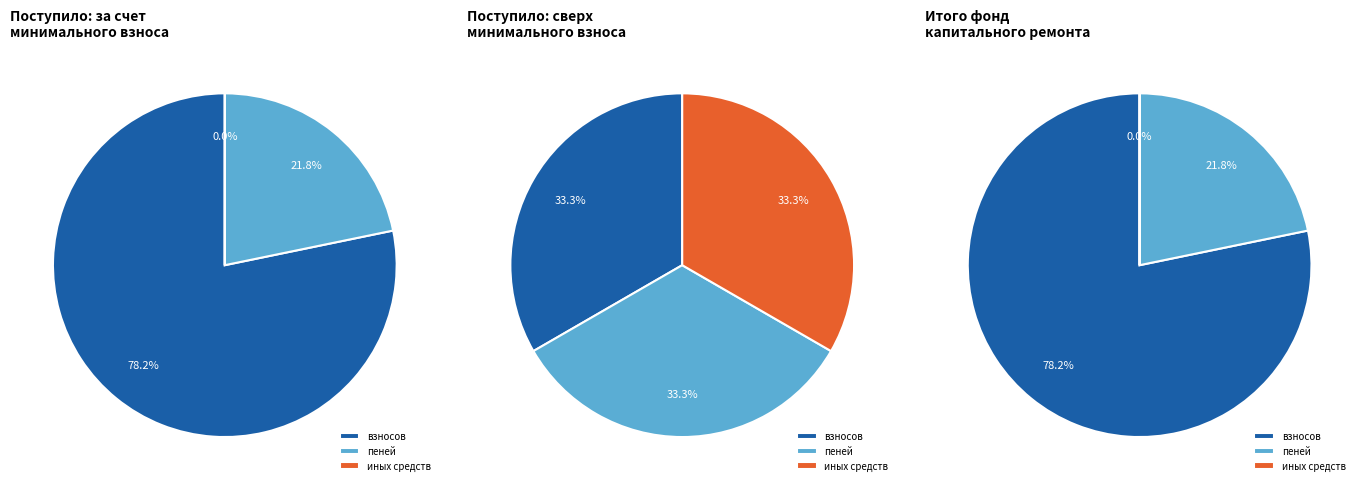

How many segments does this pie chart have?

3